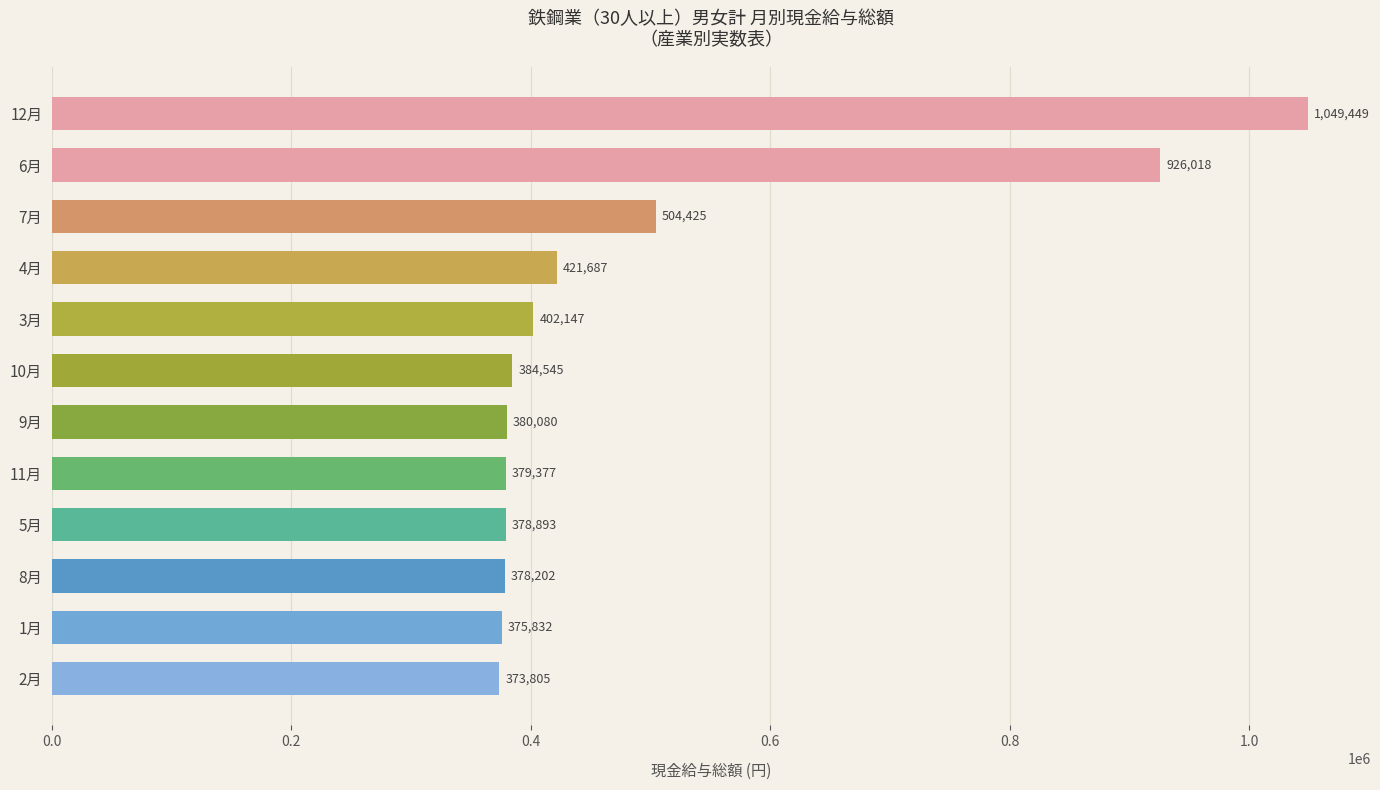

What is the average value?

496205